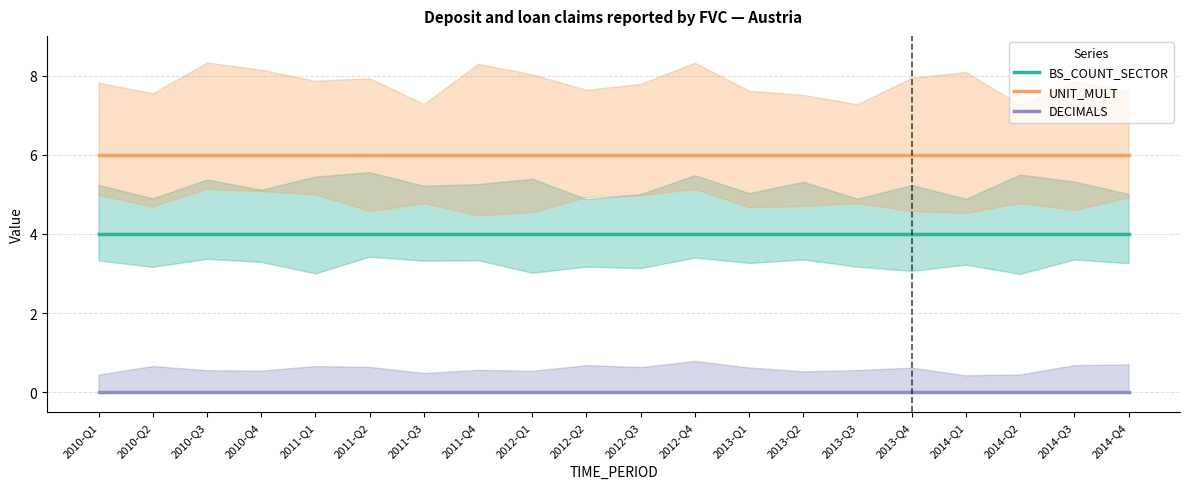

What are all the series names shown in the legend?

BS_COUNT_SECTOR, UNIT_MULT, DECIMALS